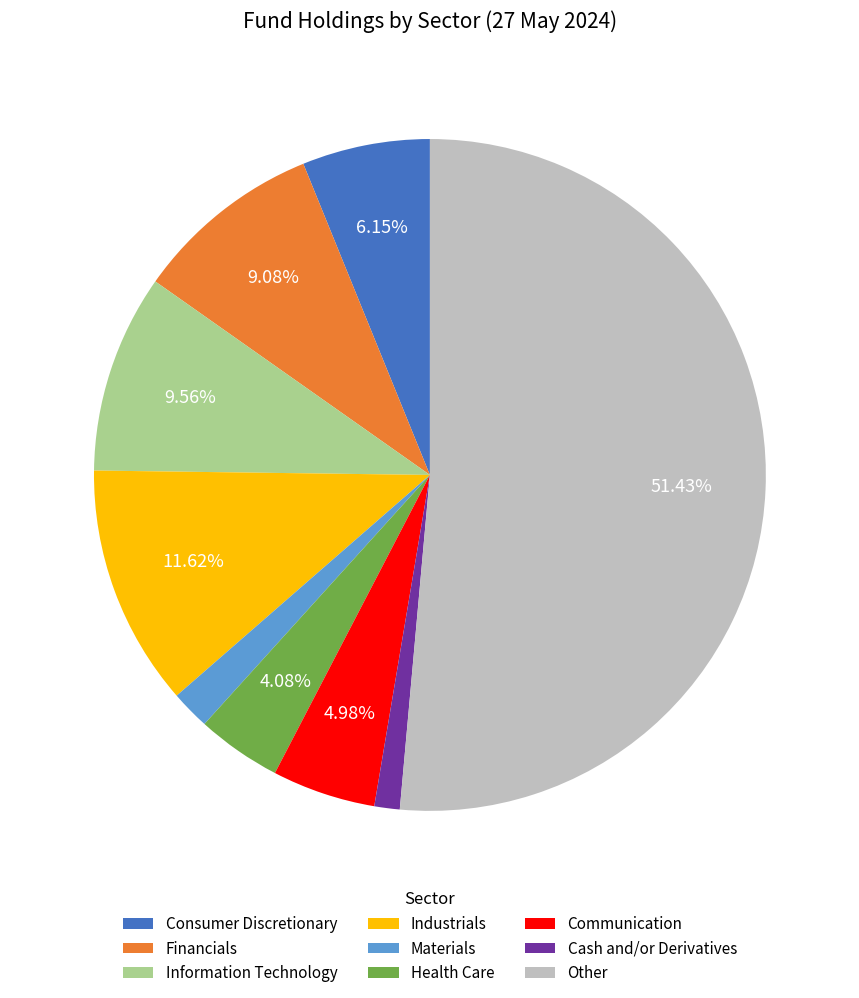

Which has a higher value, Health Care or Financials?

Financials